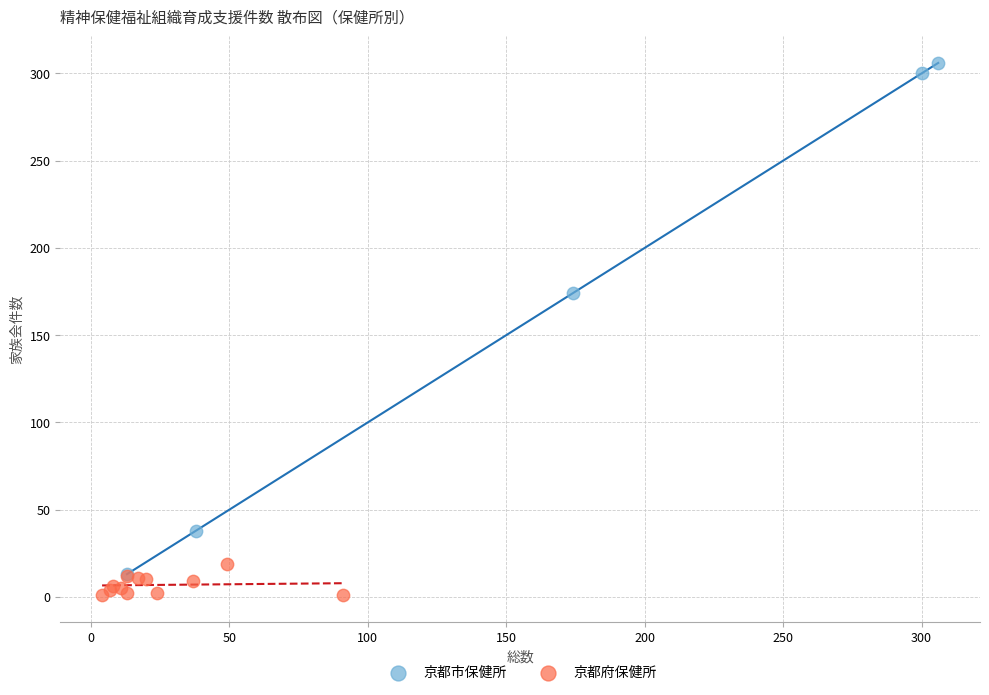

Which series has the widest spread of Y values?

京都市保健所